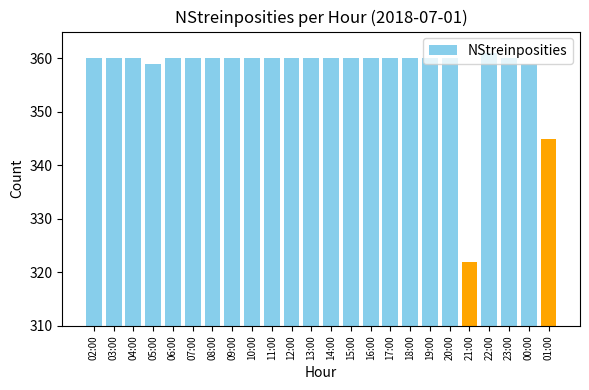

Reading right to left, extract all data points from this chart.

01:00=345	00:00=359	23:00=360	22:00=361	21:00=322	20:00=360	19:00=360	18:00=360	17:00=360	16:00=360	15:00=360	14:00=360	13:00=360	12:00=360	11:00=360	10:00=360	09:00=360	08:00=360	07:00=360	06:00=360	05:00=359	04:00=360	03:00=360	02:00=360